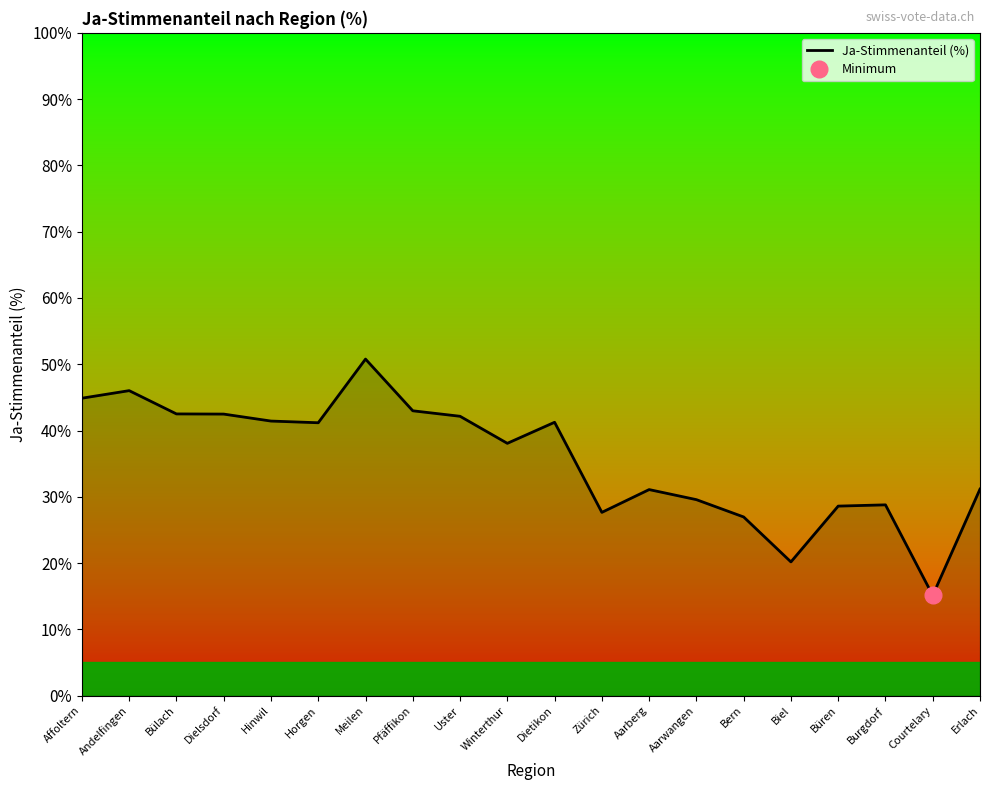

What is the sum of the values at Winterthur and Aarwangen?

67.6